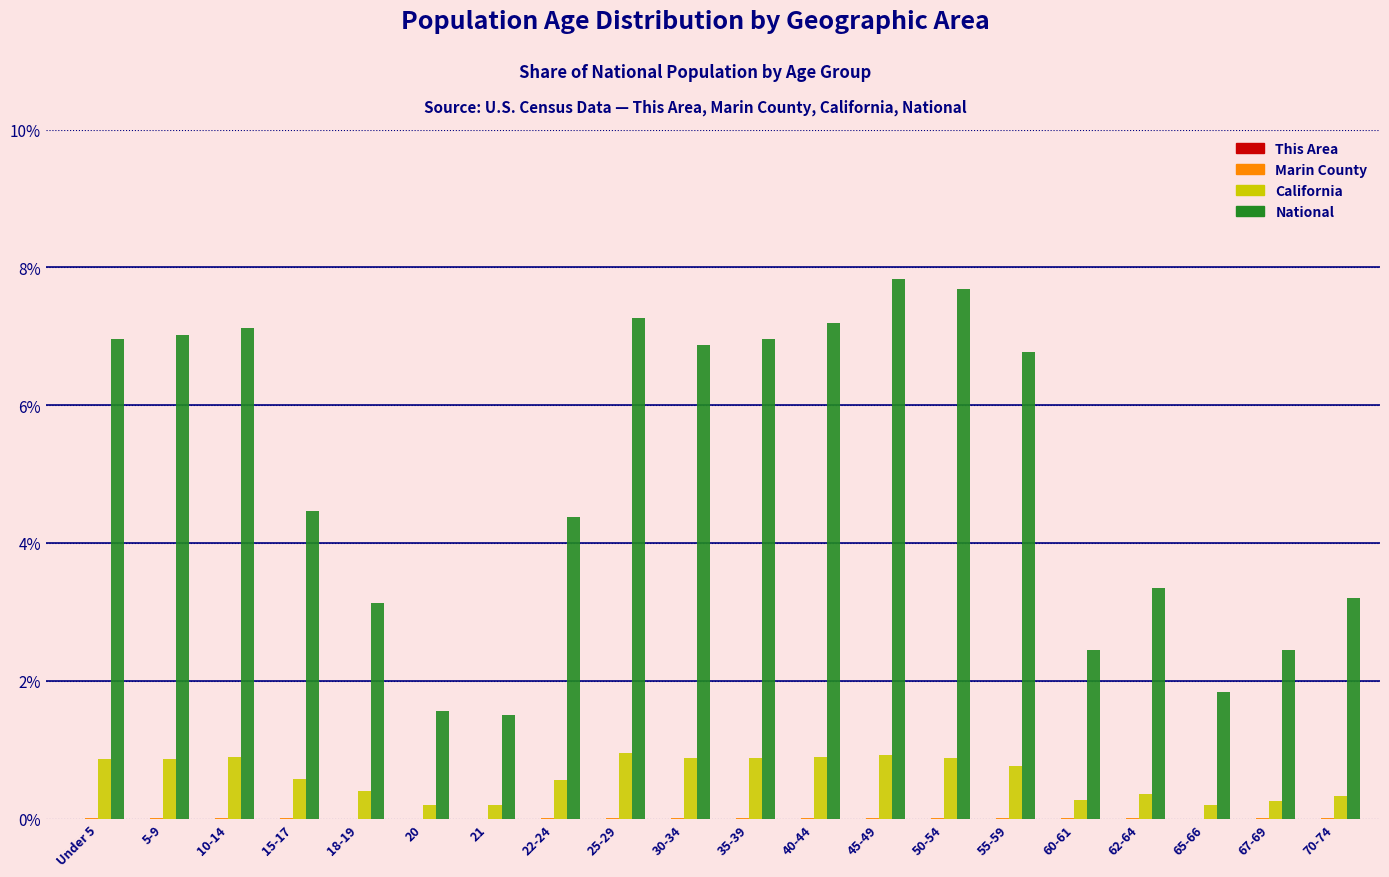

What is the highest value of the National series?

7.8